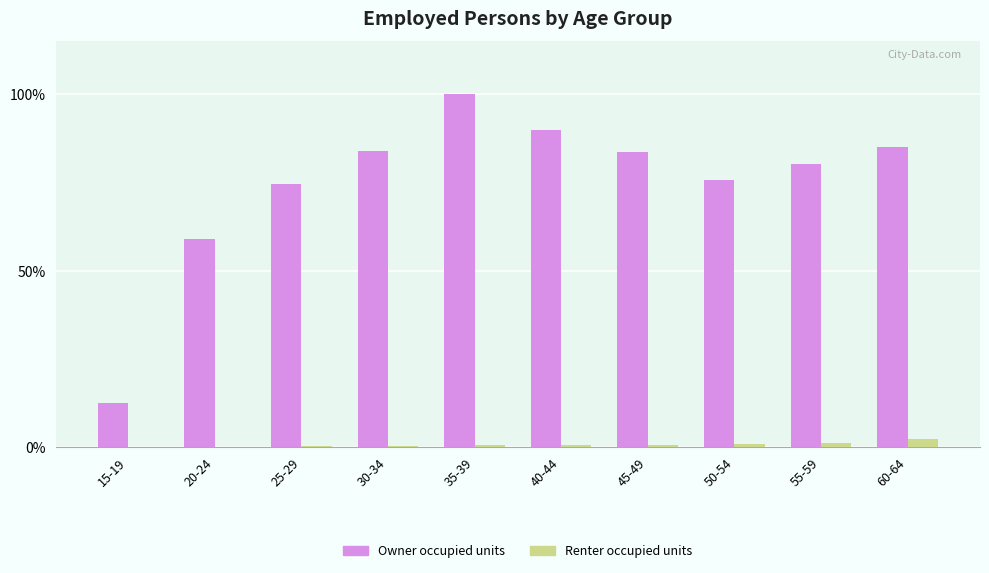

What is the total value across all series at 45-49?

84.3